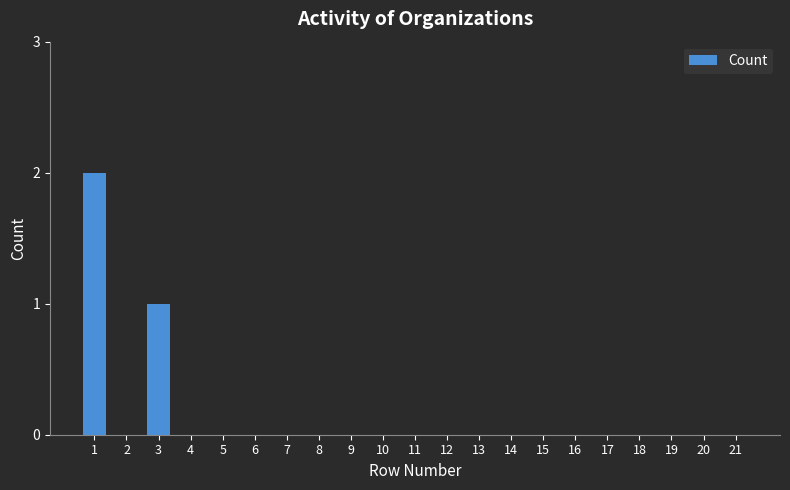

Reading left to right, what are all the values shown in this chart?

1=2	2=0	3=1	4=0	5=0	6=0	7=0	8=0	9=0	10=0	11=0	12=0	13=0	14=0	15=0	16=0	17=0	18=0	19=0	20=0	21=0